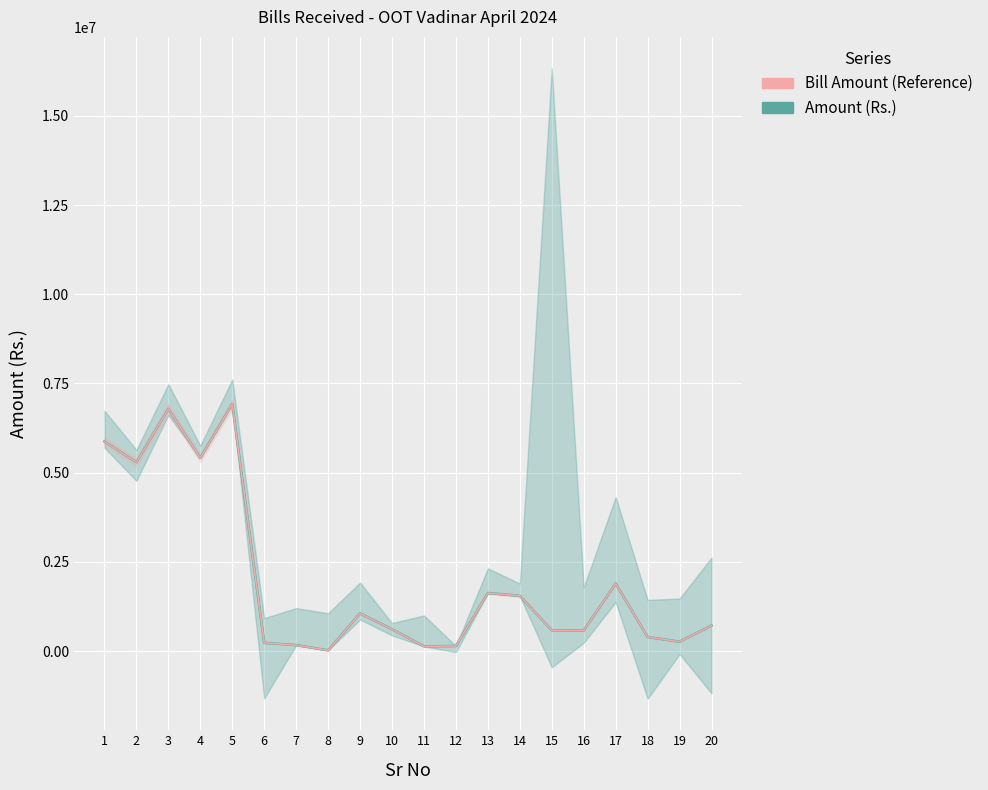

What is the value of the Bill Amount (Reference) point at the 20th from the left?

719792